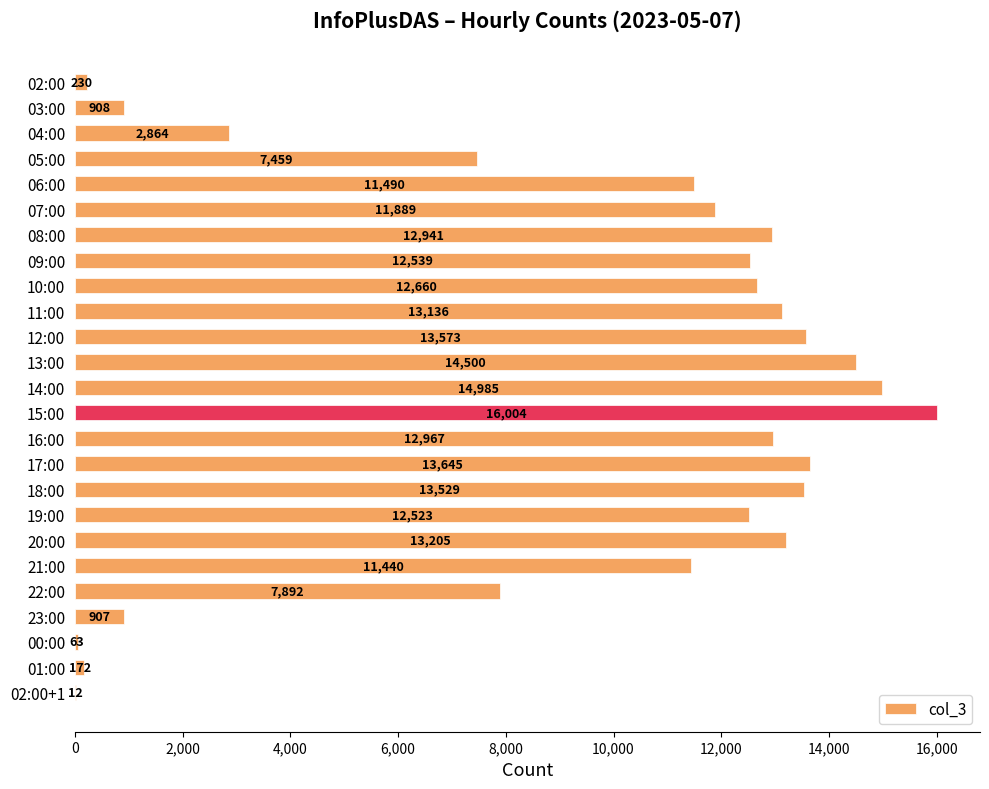

Where is the data nearest to the value 8008?

22:00